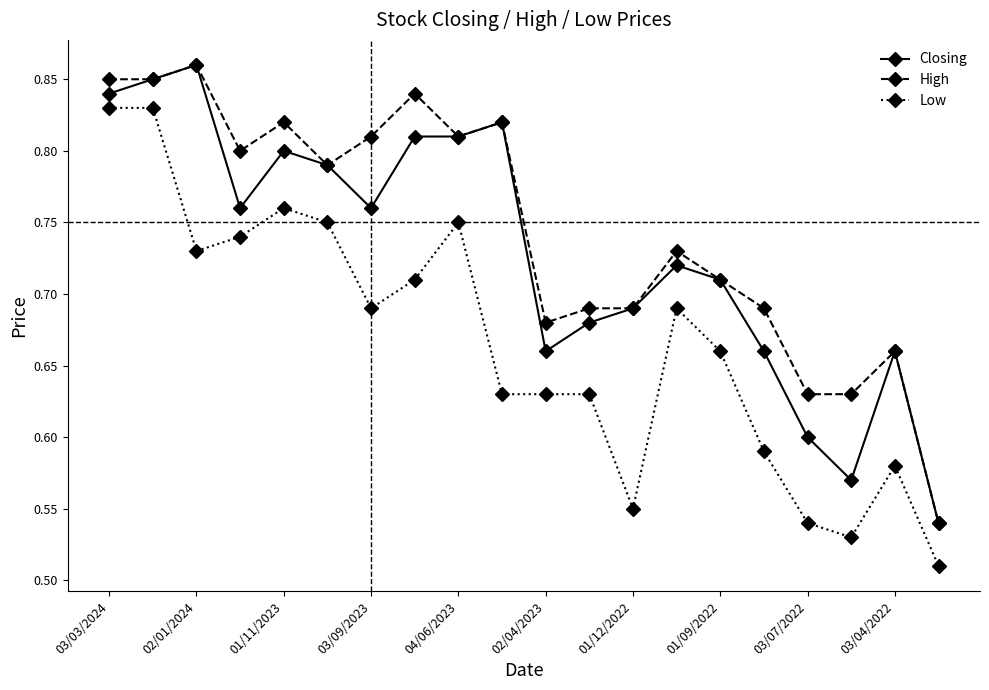

True or false: Low and High intersect in this chart.

False